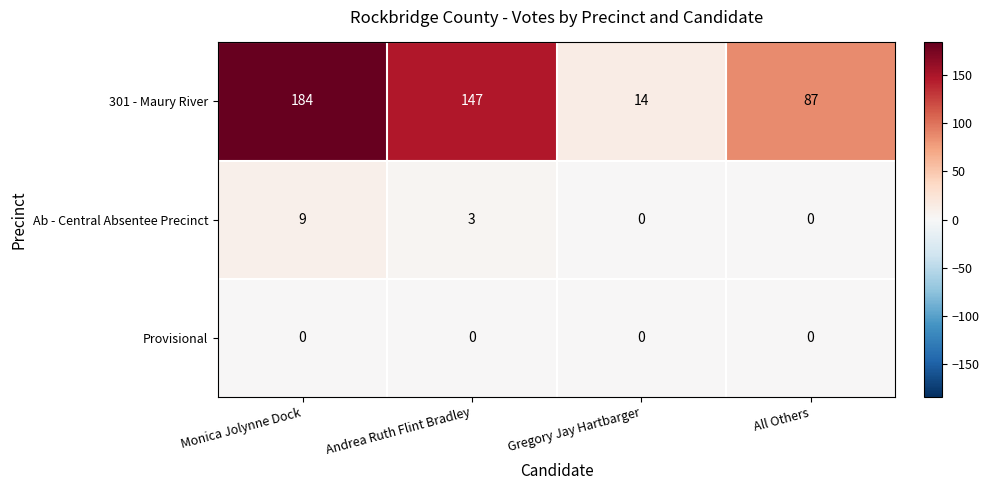

True or false: Provisional has a value of 0 at Andrea Ruth Flint Bradley.

True